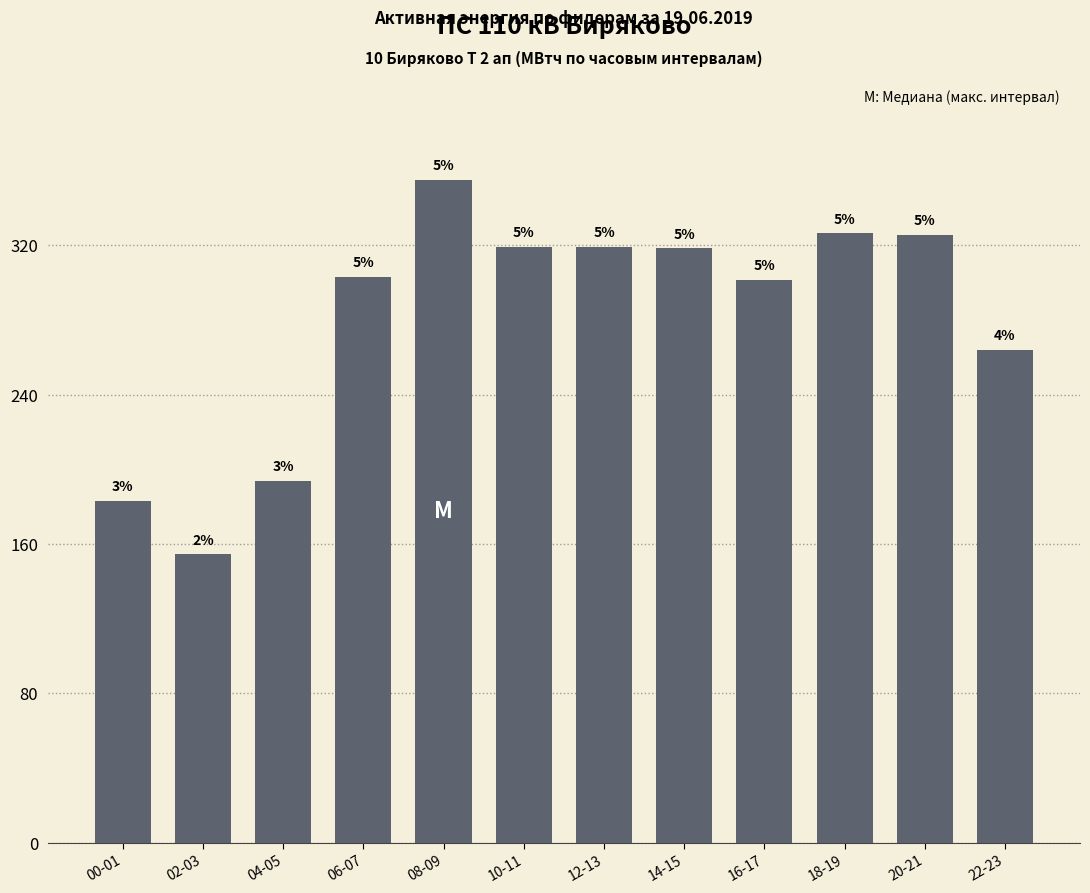

What is the label of the 10th bar from the right?

04-05